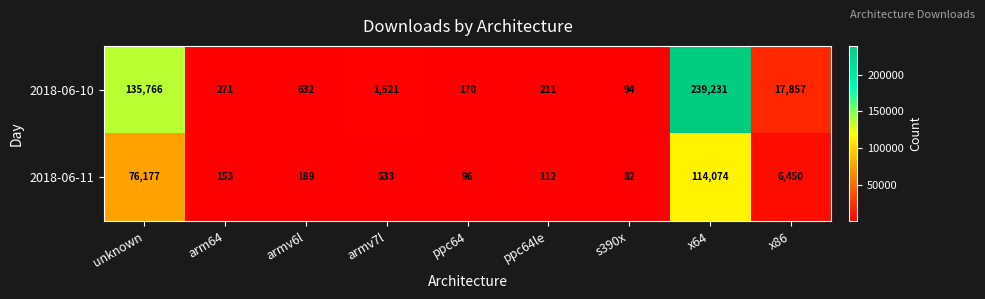

The value of 2018-06-11 at armv6l is 103. True or false?

False